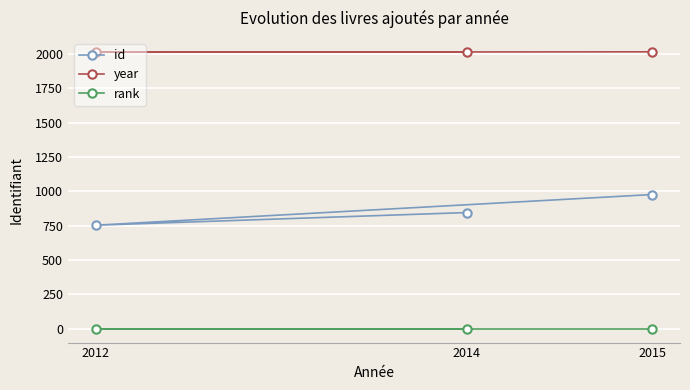

What is the value of the id point at the 3rd from the left?

977